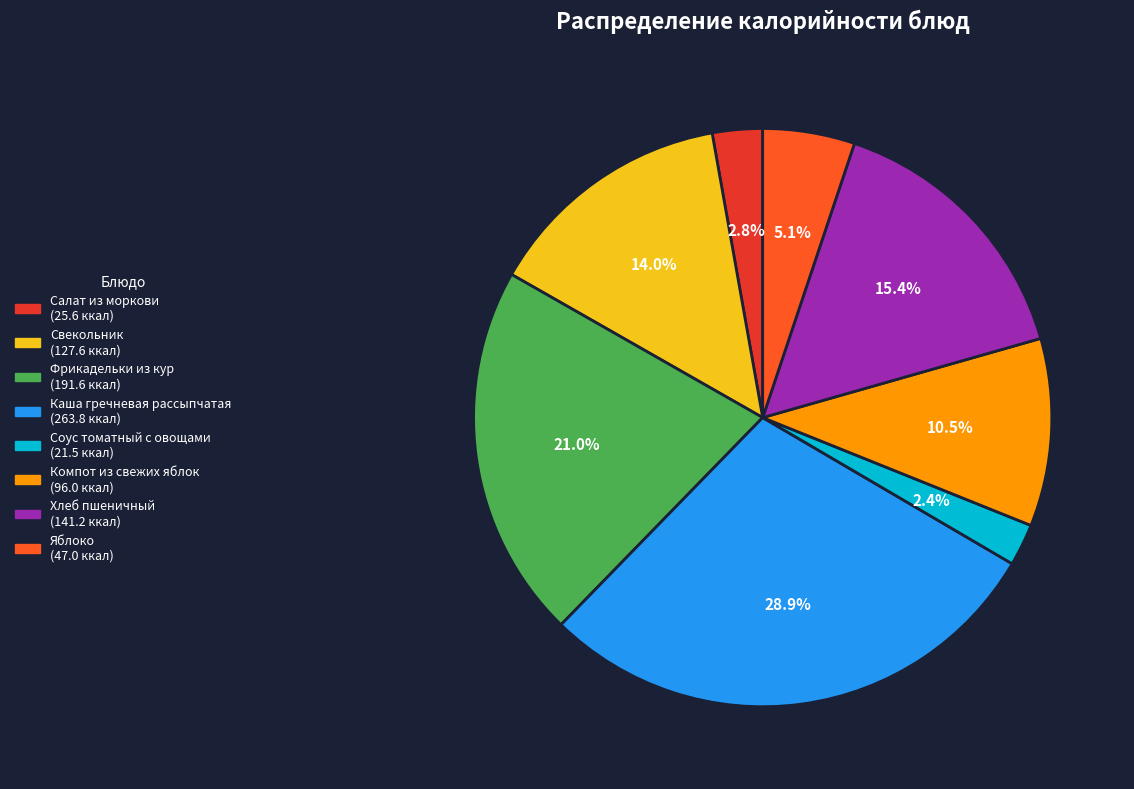

Is there any slice that represents more than half of the pie?

No